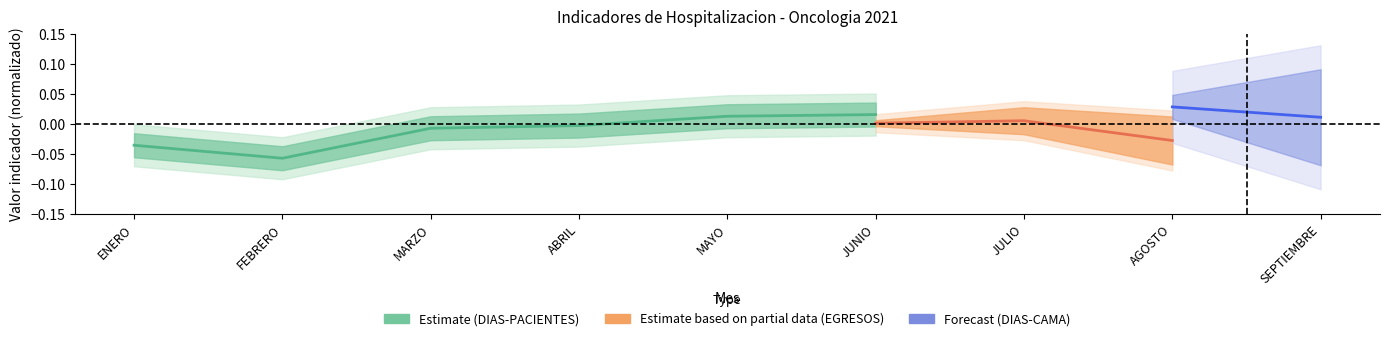

What position from the left is ABRIL?

4